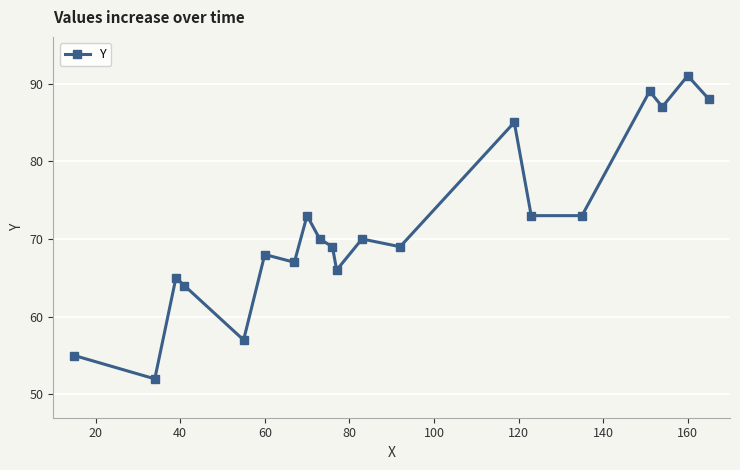

What is the sum of all values?

1431